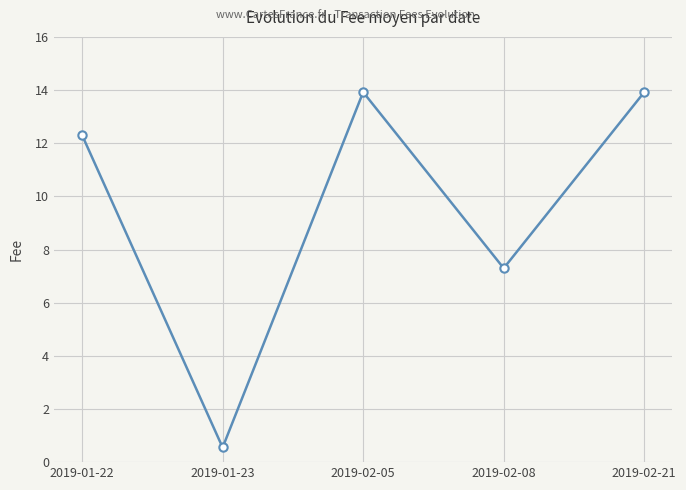

Reading right to left, extract all data points from this chart.

2019-02-21=13.9	2019-02-08=7.3	2019-02-05=13.9	2019-01-23=0.6	2019-01-22=12.3